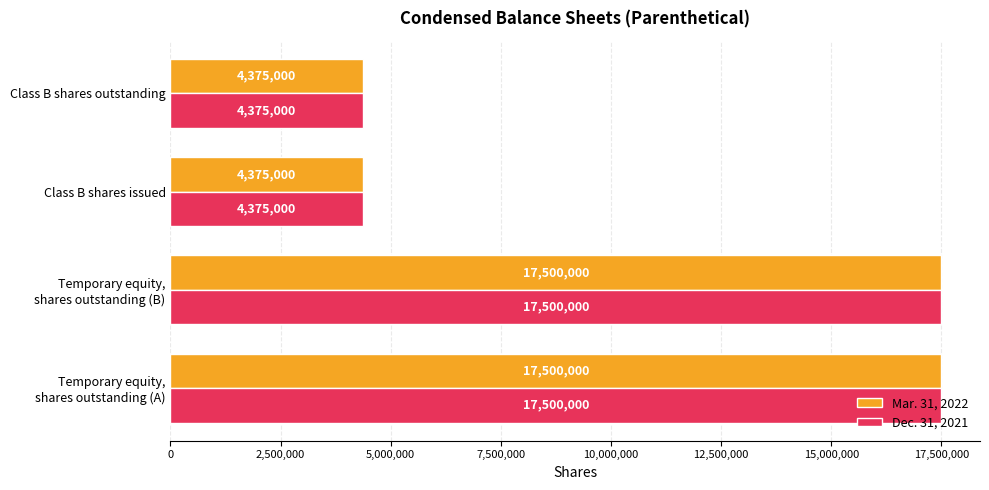

At how many categories does at least one series exceed 14281685?

2